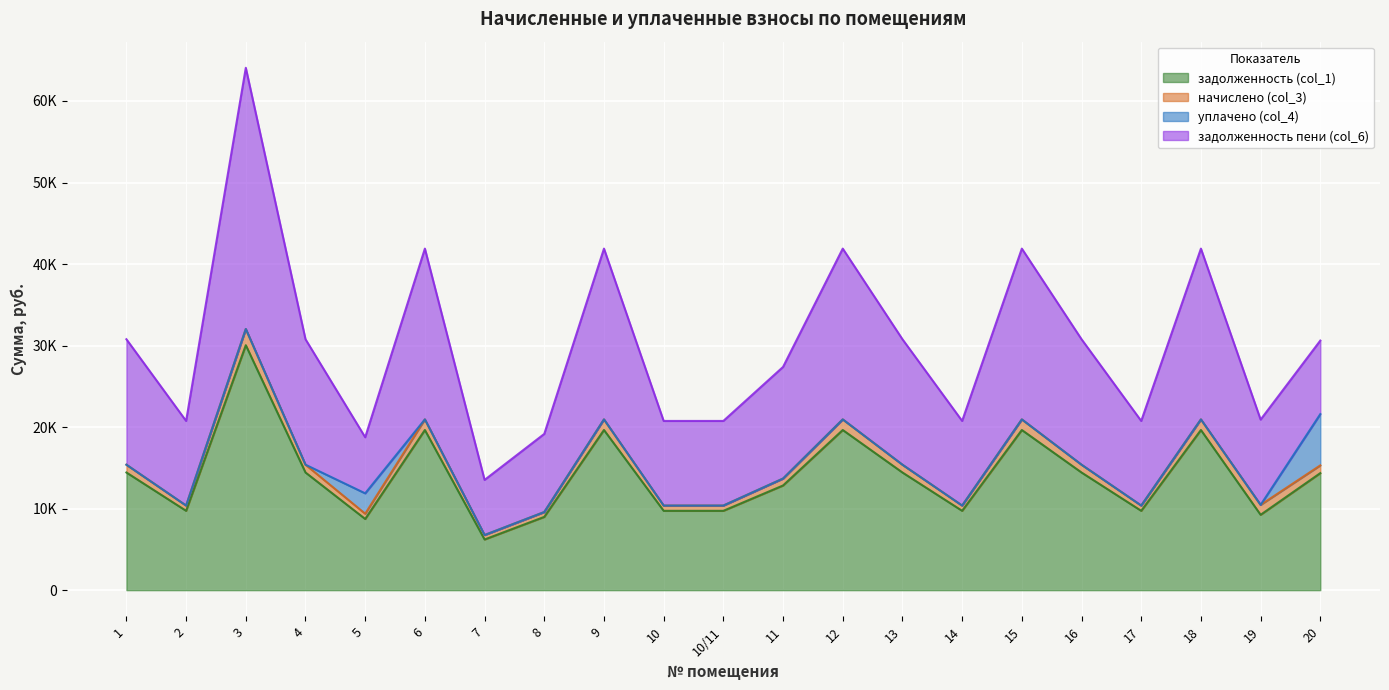

The value of задолженность (col_1) at 4 is 14432.2. True or false?

True